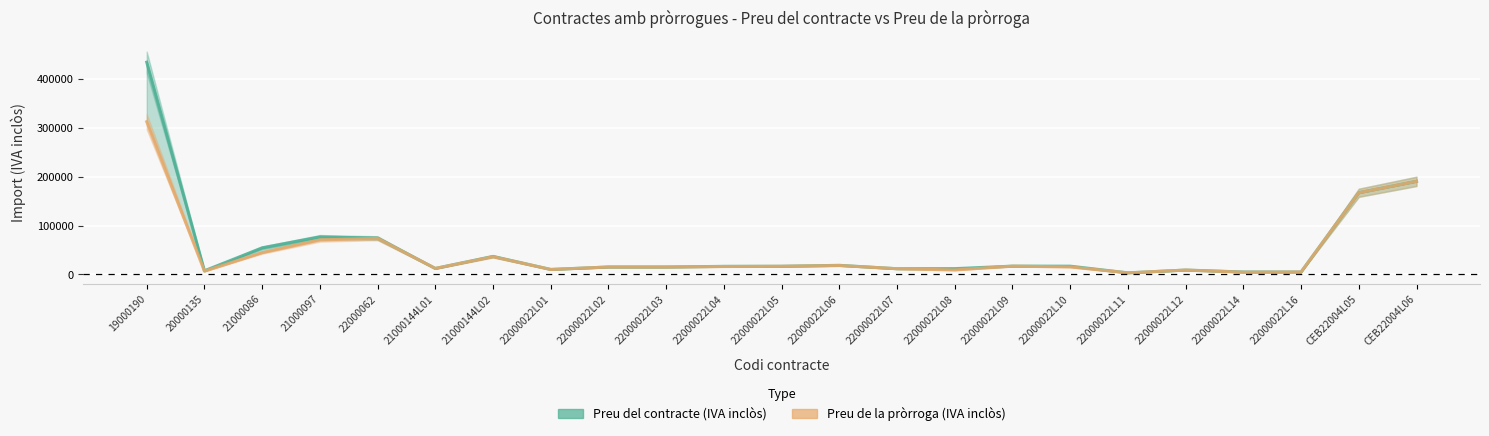

At which category does the chart reach its minimum across all series?

22000022L11